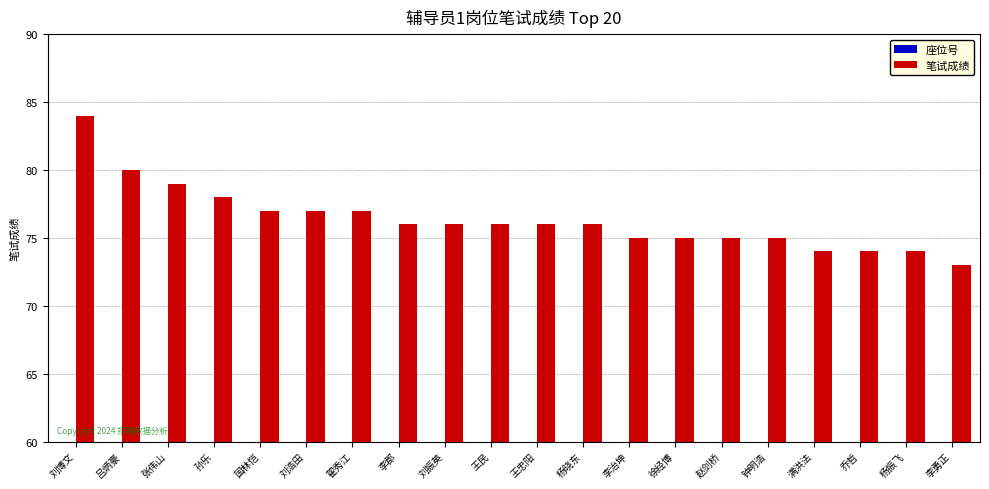

Which category has the highest value in the 座位号 series?

杨晓东